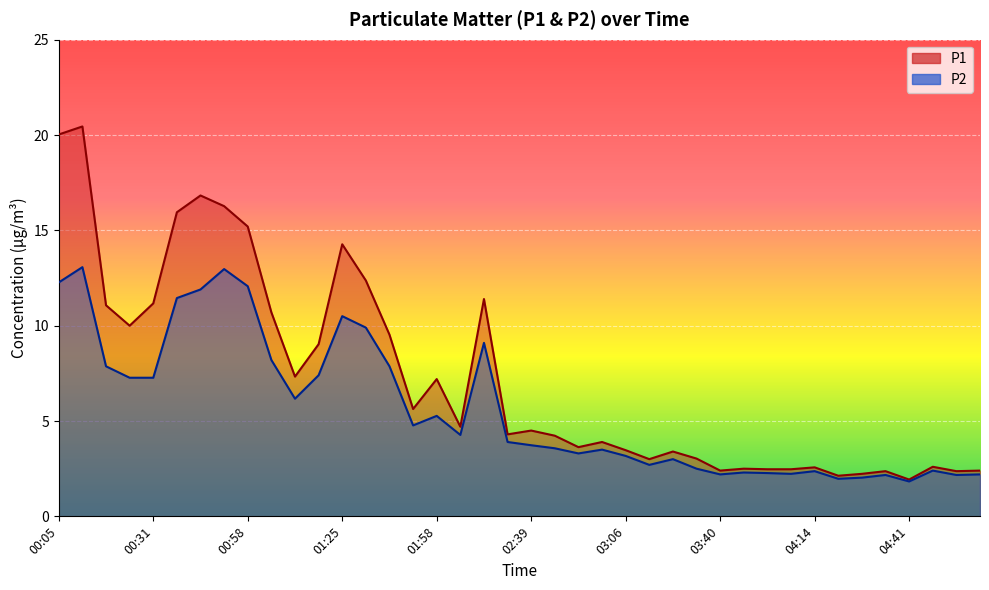

What is the greatest value displayed?

20.4